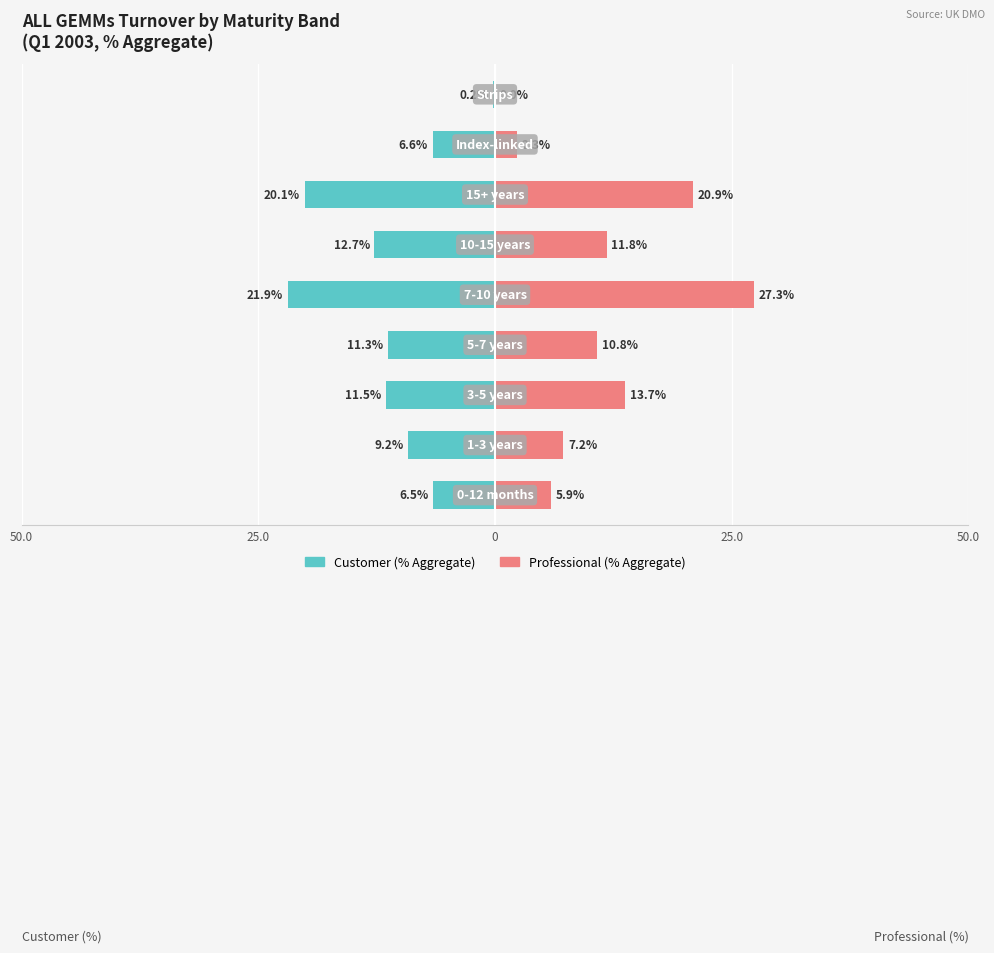

What is the sum of all Customer-occupied values?

-100.0